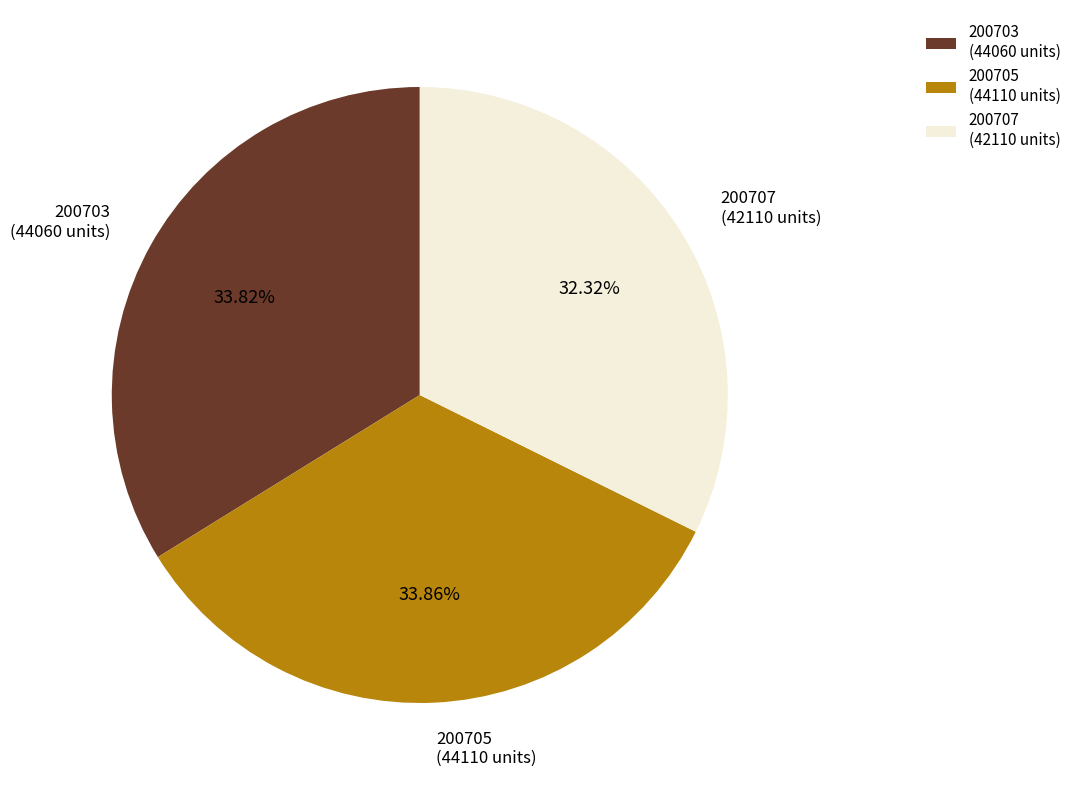

What is the smallest slice in the pie chart?

200707